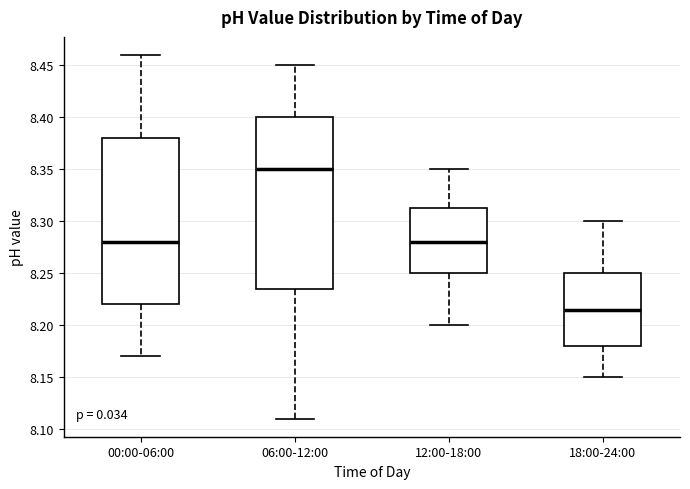

Where does the upper whisker of the box for 18:00-24:00 end on the y-axis? The values are not printed on the chart, so give them approximately, as read against the axis.

8.300